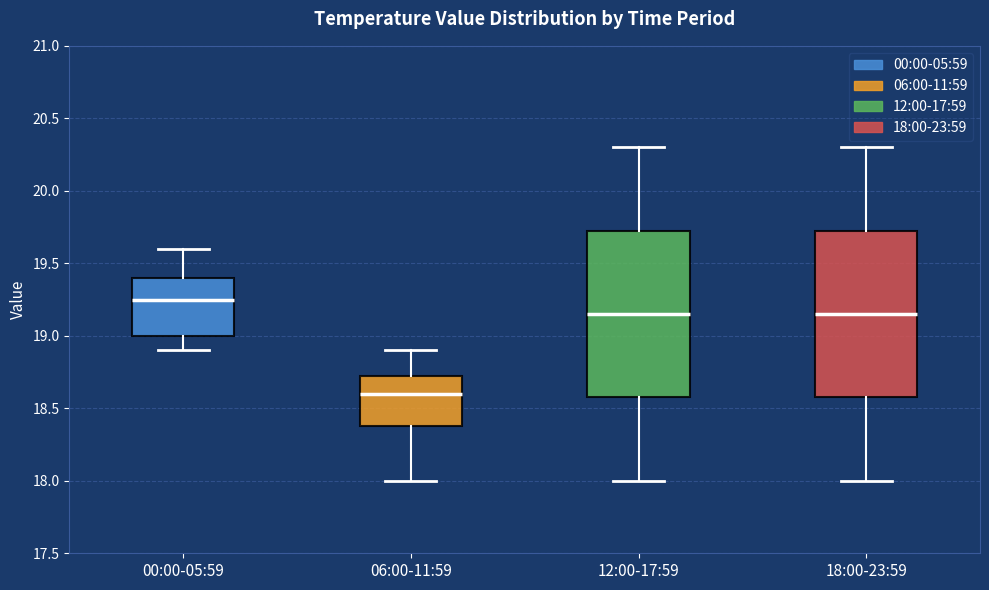

Reading left to right, transcribe this box plot: for each box, give where its median line is, the range the box spans, and where its two whiskers end, as read against the y-axis. The values are not printed on the chart, so give them approximately, as read against the axis.

00:00-05:59: median 19.25, box 19.00 to 19.40, whiskers 18.90 to 19.60
06:00-11:59: median 18.60, box 18.40 to 18.75, whiskers 18.00 to 18.90
12:00-17:59: median 19.15, box 18.60 to 19.75, whiskers 18.00 to 20.30
18:00-23:59: median 19.15, box 18.60 to 19.75, whiskers 18.00 to 20.30